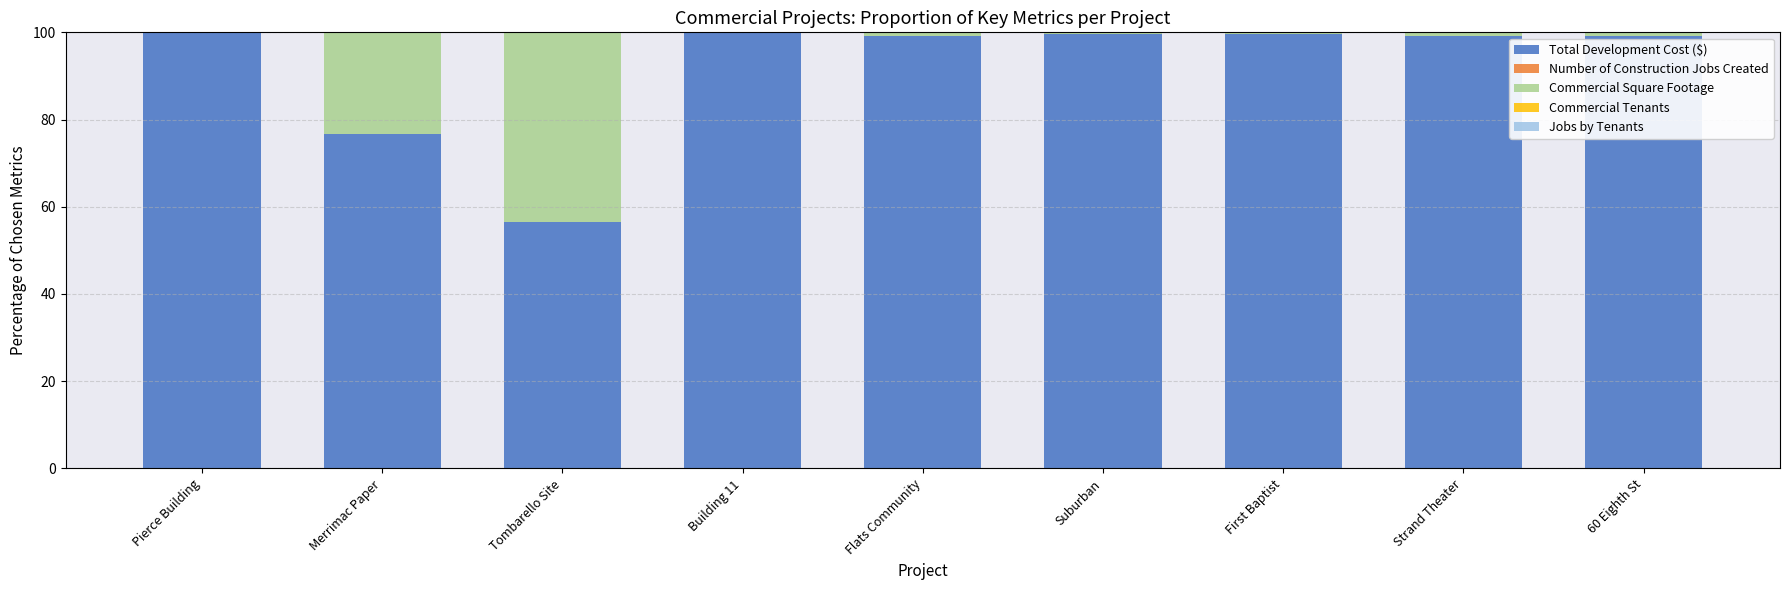

The value of Total Development Cost ($) at Suburban is 99.5. True or false?

True